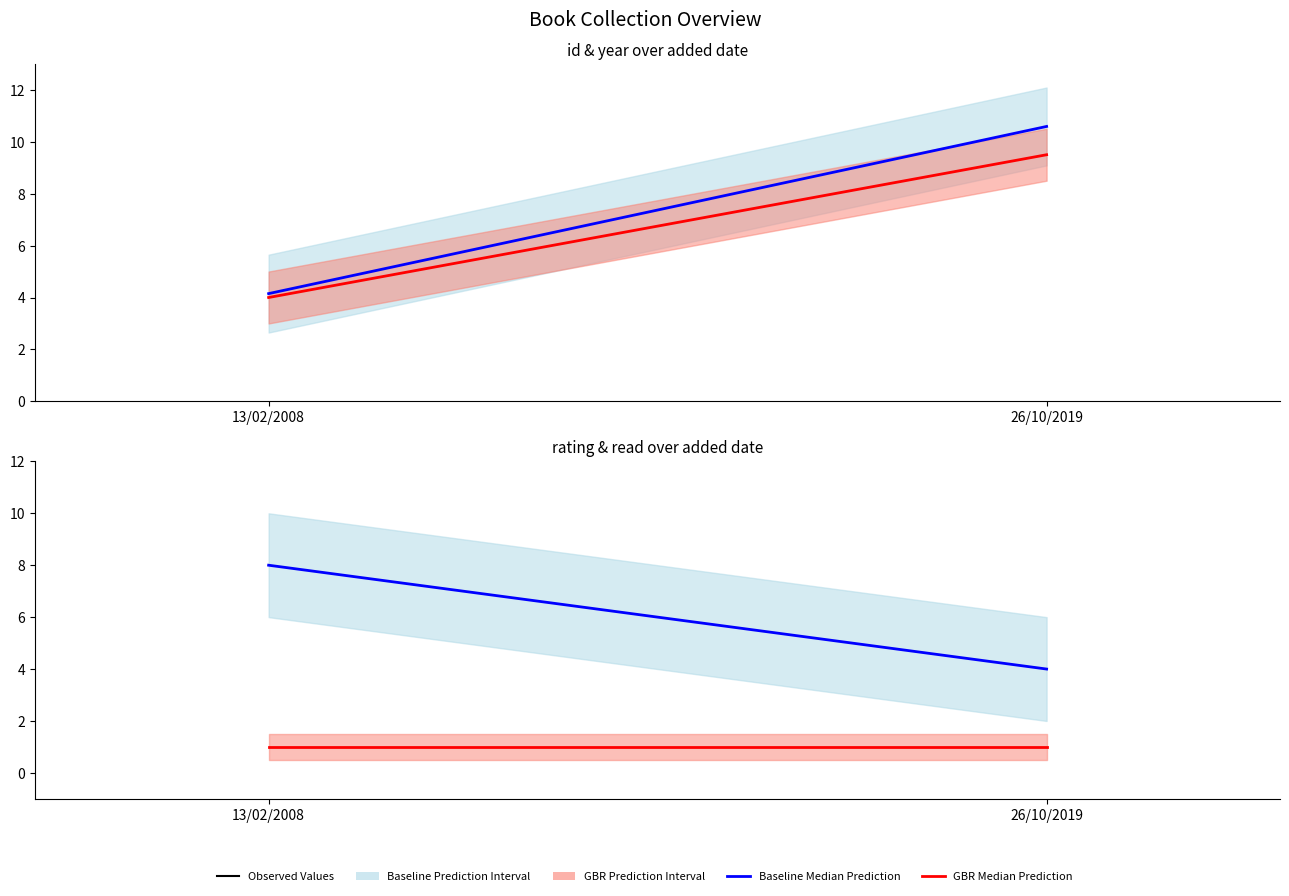

What is the sum of the rating values at 26/10/2019 and 13/02/2008?

12.0